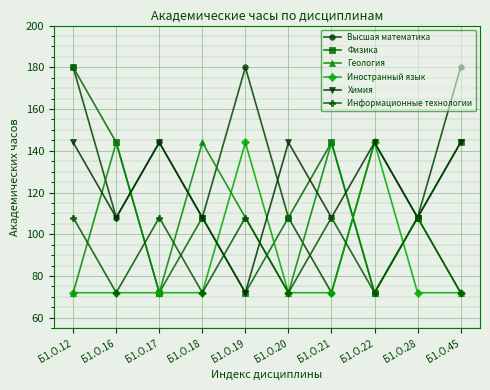

At which category is the sum across all series the highest?

Б1.О.12